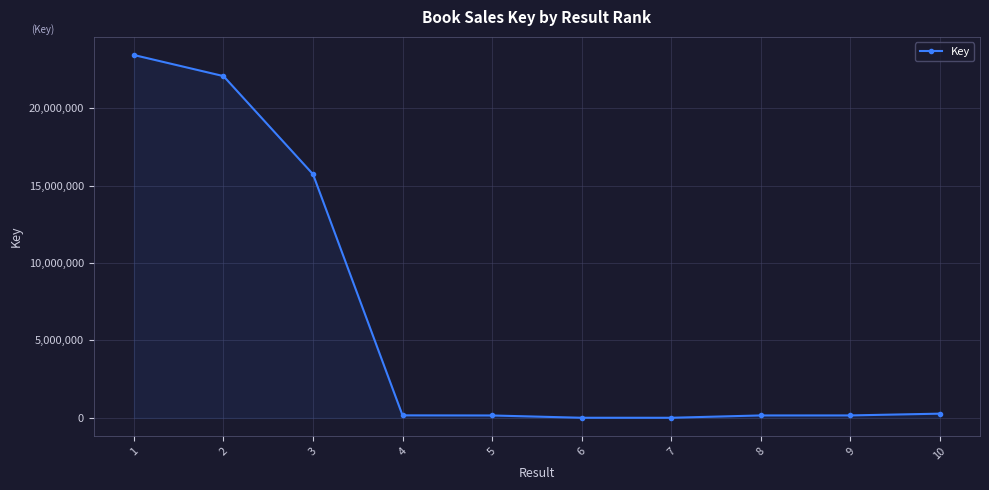

The chart shows a value of 156318 at 9. True or false?

True